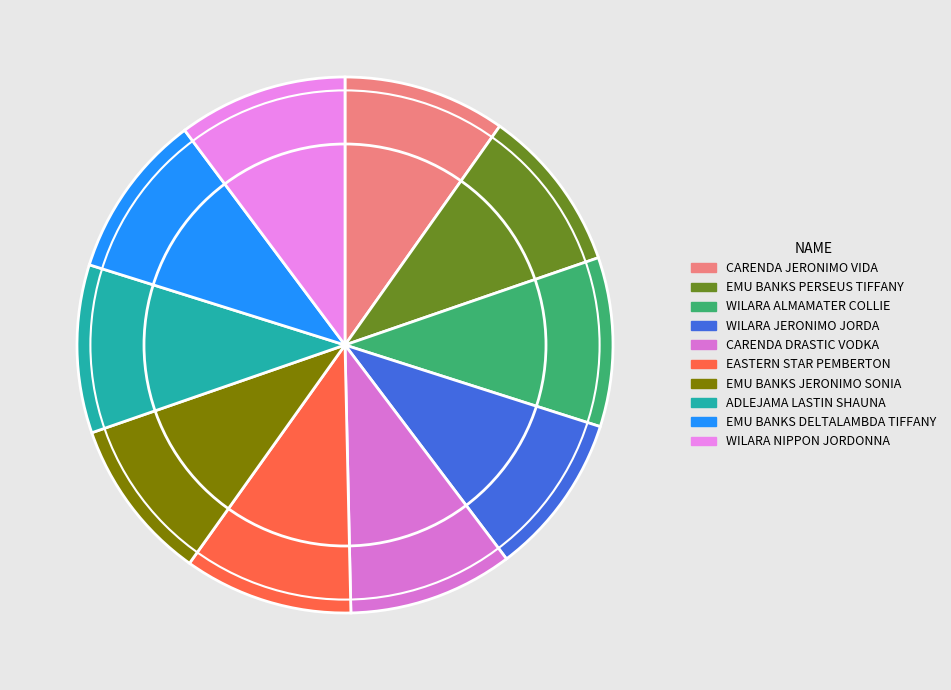

Is WILARA JERONIMO JORDA the majority of the pie?

No